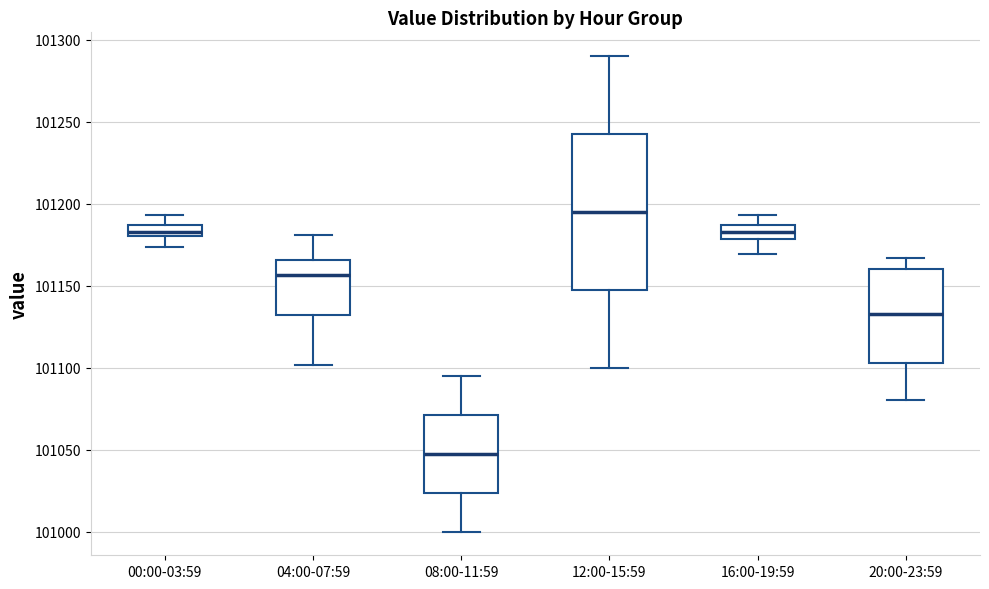

Comparing the boxes themselves (not the whiskers), which one is the tallest?

12:00-15:59